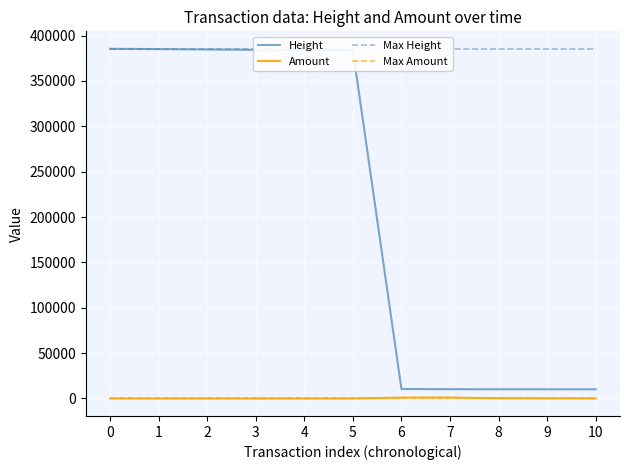

How many lines are shown in the chart?

4